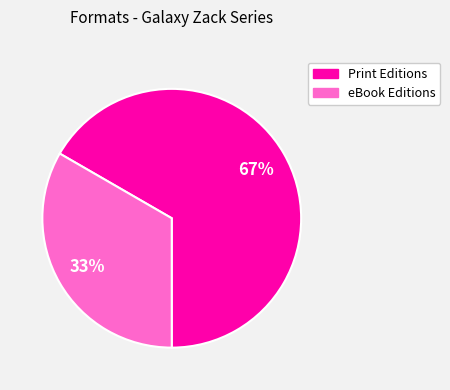

To the nearest percent, what is the average slice percentage?

50%